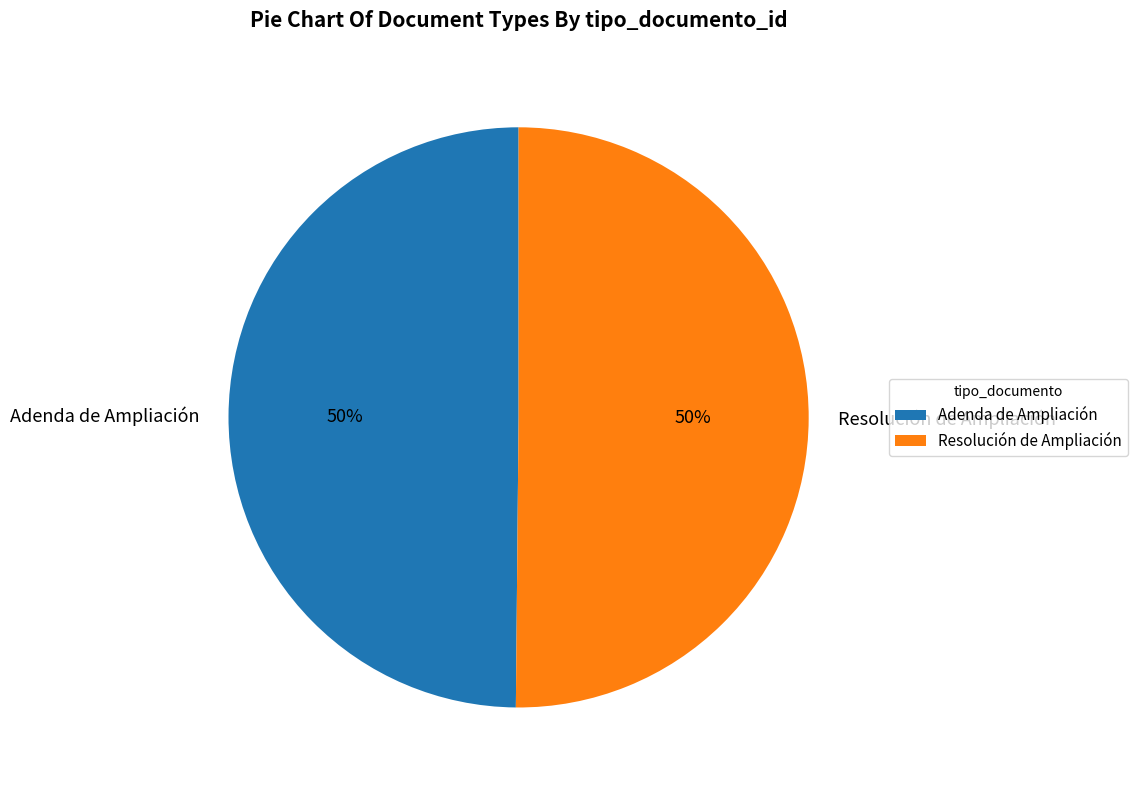

What is the ratio of the value at Adenda de Ampliación to the value at Resolución de Ampliación?

1.0